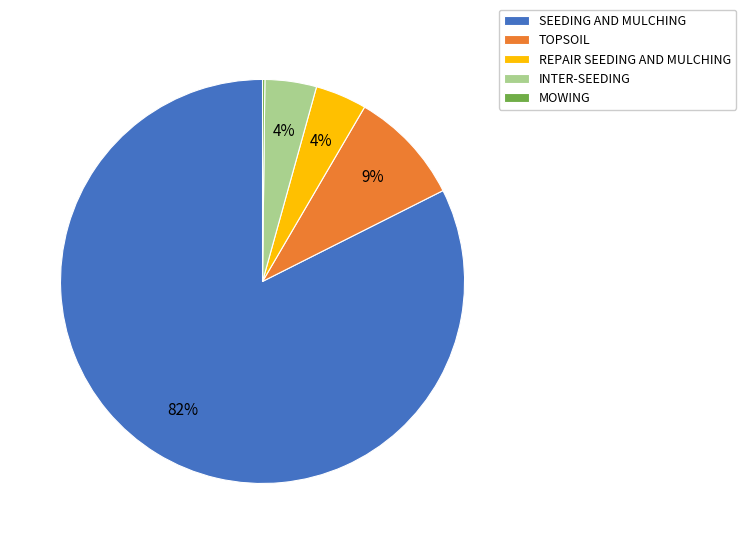

Combined, do REPAIR SEEDING AND MULCHING and SEEDING AND MULCHING account for over 50%?

Yes